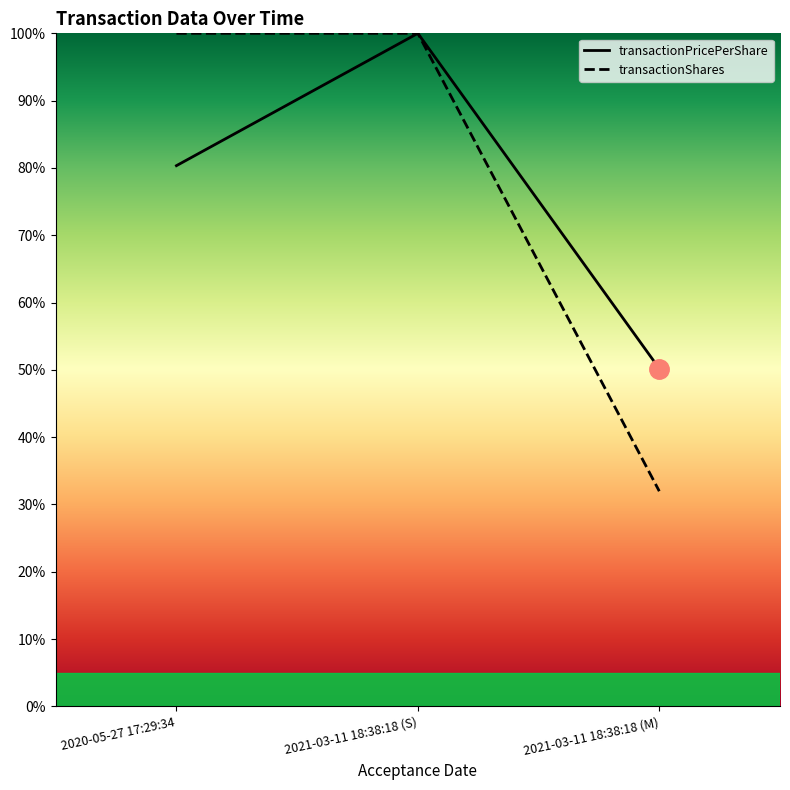

How many lines are shown in the chart?

2